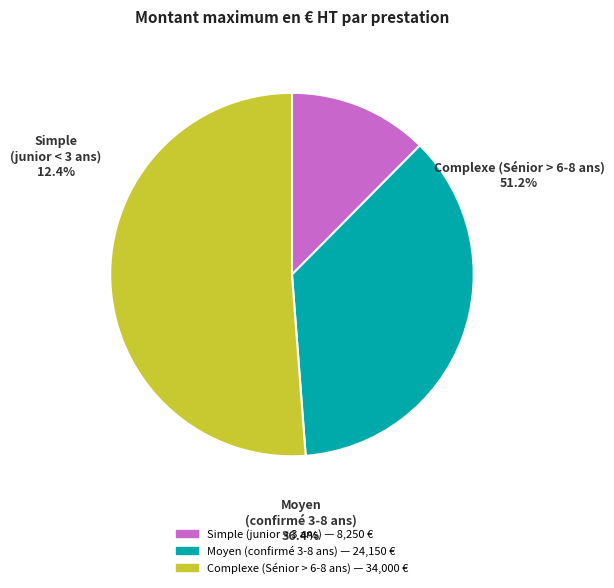

How many segments does this pie chart have?

3